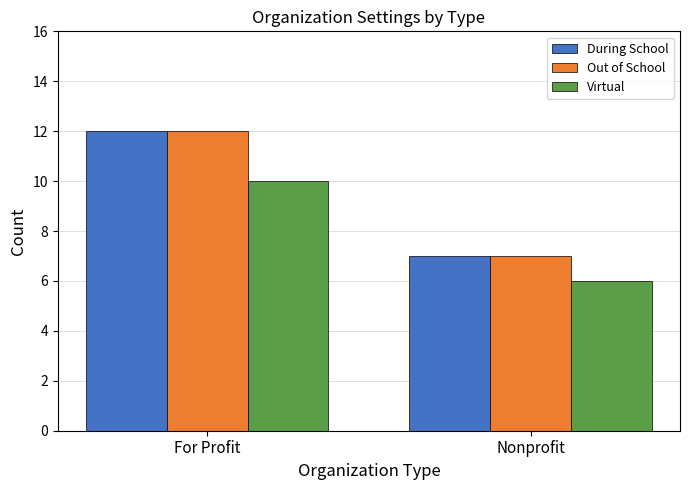

How many bars are there in each group?

3